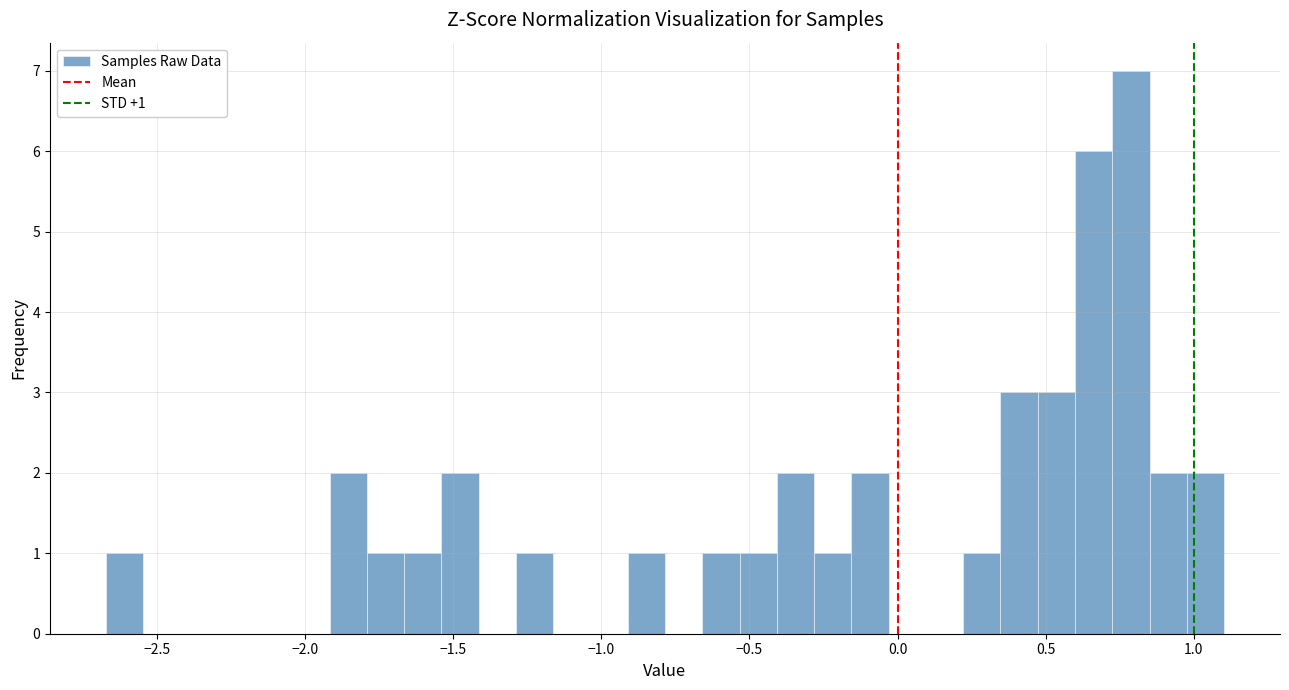

Read against the x-axis, roughly where is the centre of the tallest bar?

0.80